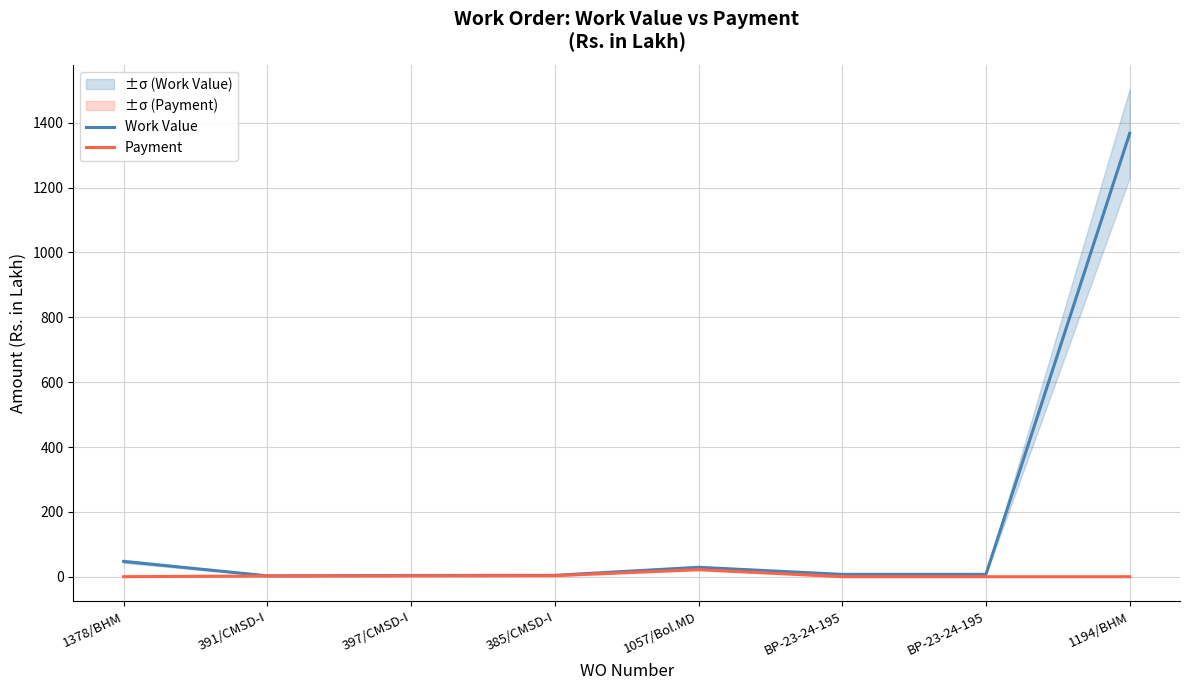

What are all the series names shown in the legend?

Work Value, Payment